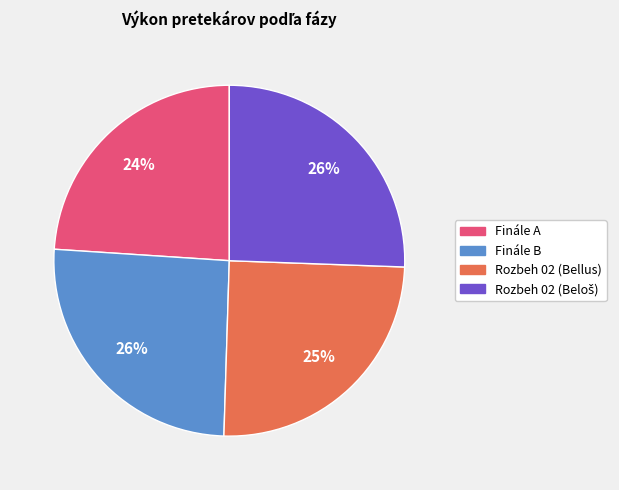

How many slices are in this pie chart?

4